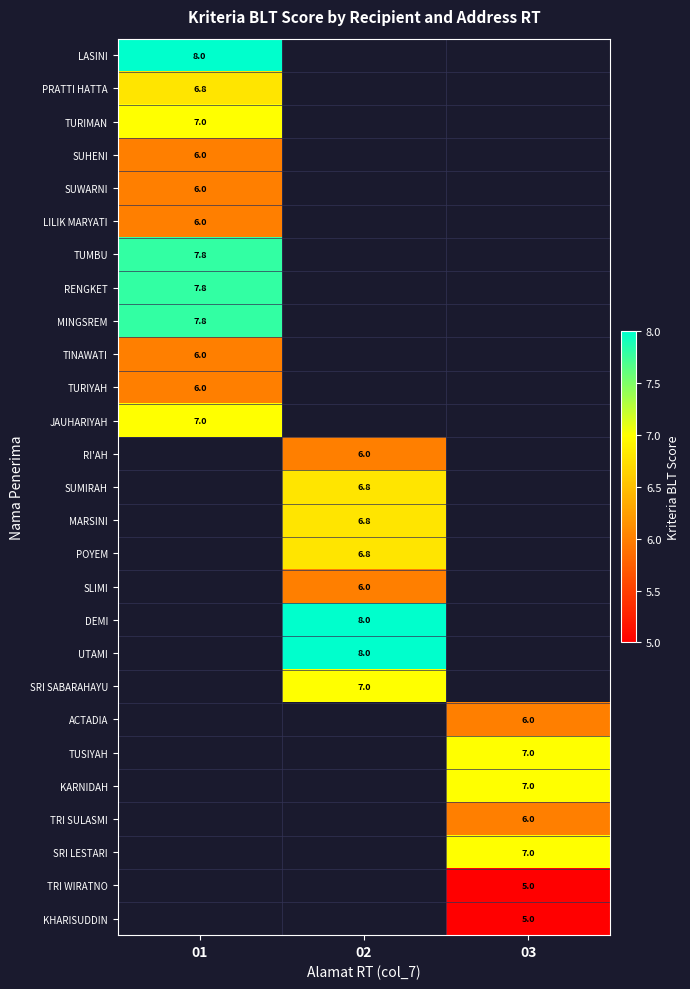

True or false: SRI SABARAHAYU has a value of 4.7 at 02.

False